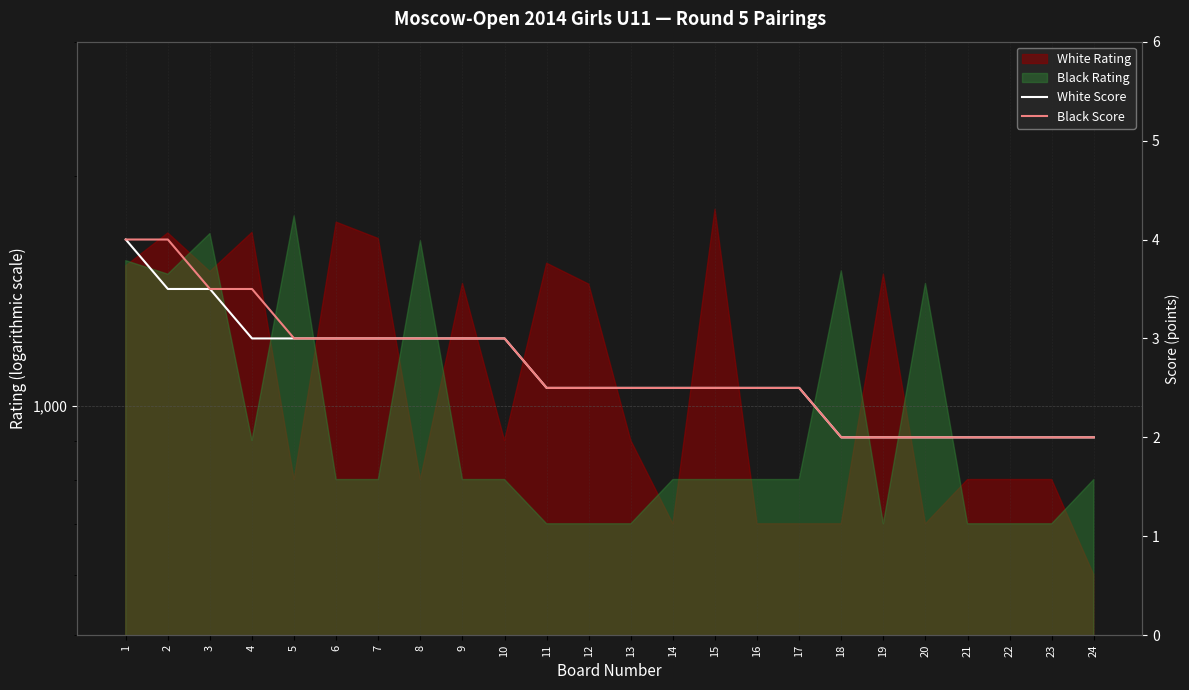

Is it true that Black Score equals 2.0 at 22?

True